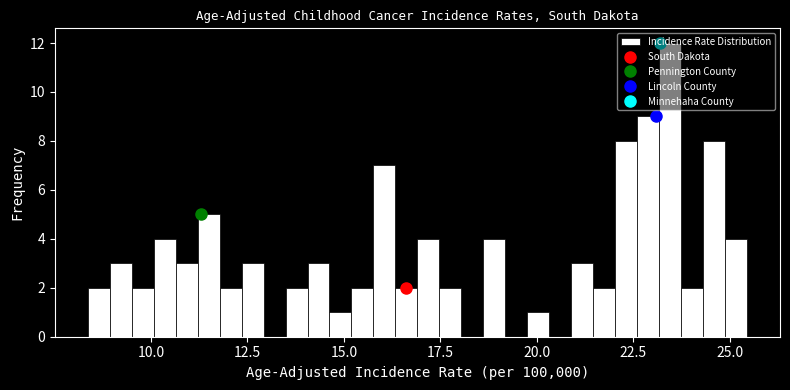

Around what value on the x-axis is the tallest bar? Give the approximate position of its centre, as read against the axis.

23.5